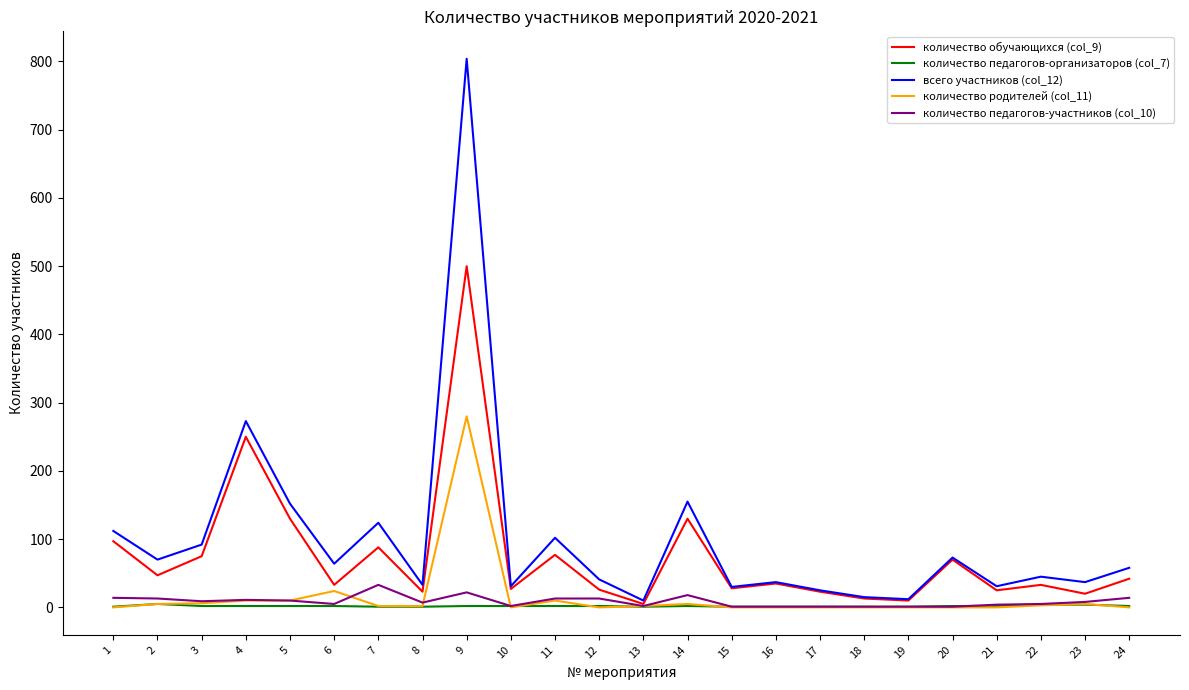

Is it true that количество обучающихся (col_9) equals 77 at 11?

True